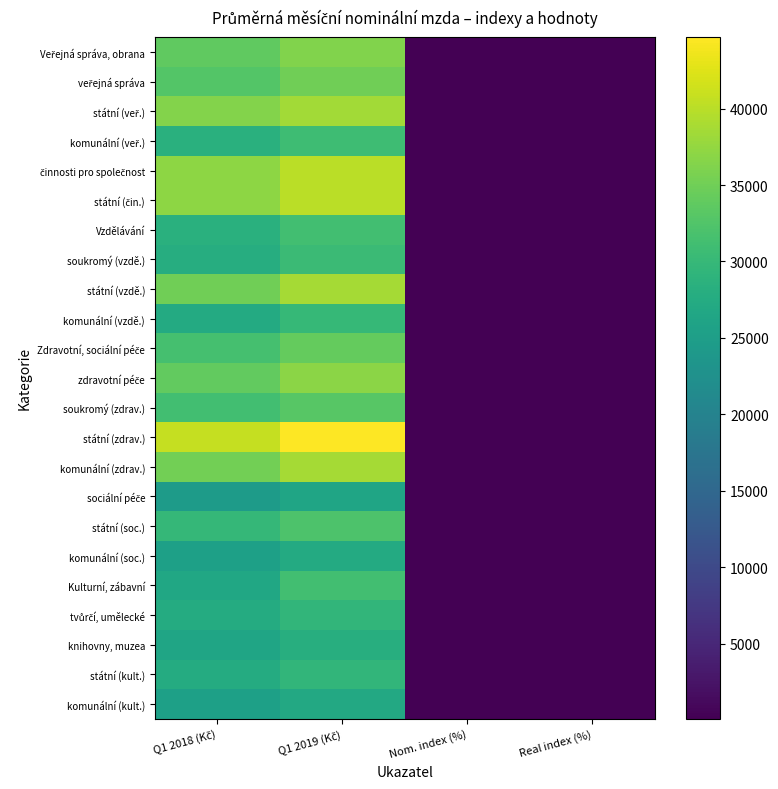

Rank the categories by komunální (vzdě.) value from highest to lowest.

Q1 2019 (Kč), Q1 2018 (Kč), Nom. index (%), Real index (%)